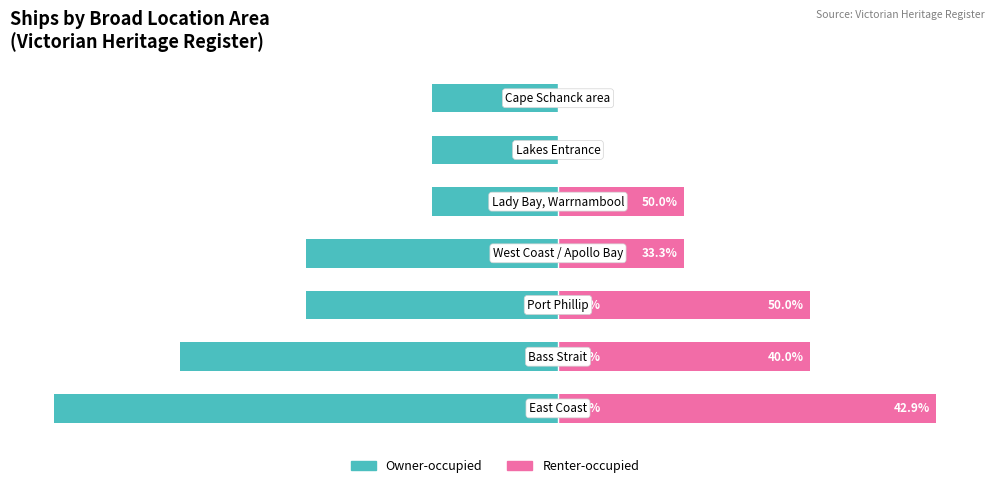

What is the average value of the Renter-occupied series?

1